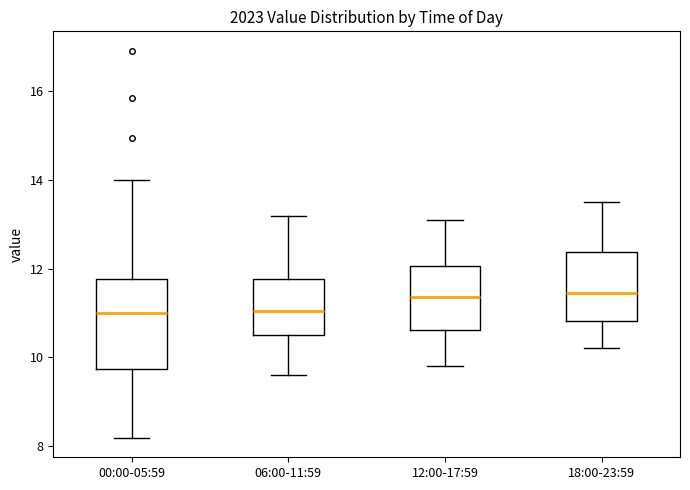

Reading left to right, read every box against the y-axis: the position of its median line, the range the box covers, and the ends of its whiskers. The values are not printed on the chart, so give them approximately, as read against the axis.

00:00-05:59: median 11.0, box 9.8 to 11.8, whiskers 8.2 to 14.0
06:00-11:59: median 11.0, box 10.6 to 11.8, whiskers 9.6 to 13.2
12:00-17:59: median 11.4, box 10.6 to 12.0, whiskers 9.8 to 13.2
18:00-23:59: median 11.4, box 10.8 to 12.4, whiskers 10.2 to 13.6